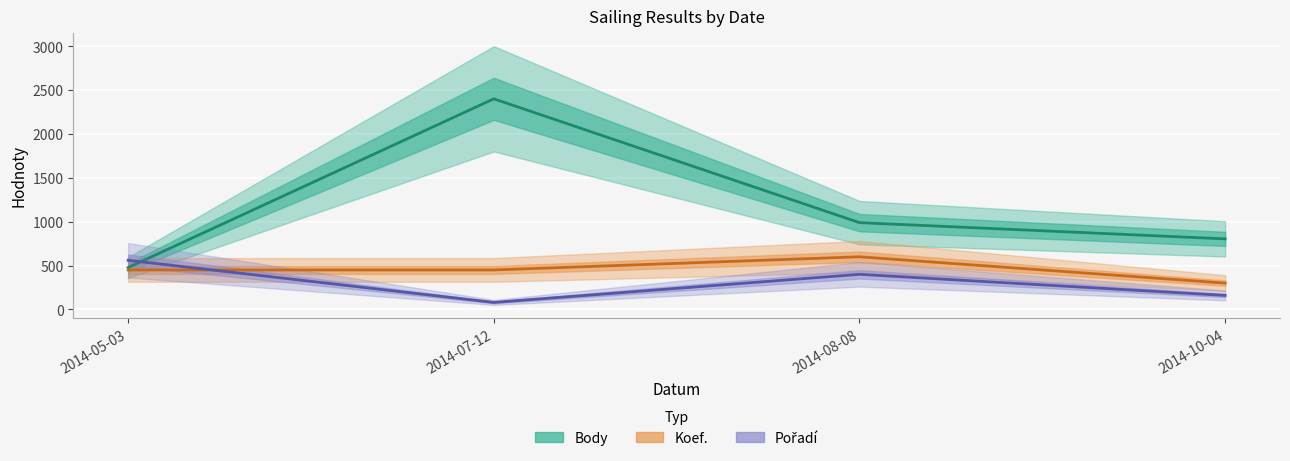

How many lines are shown in the chart?

3